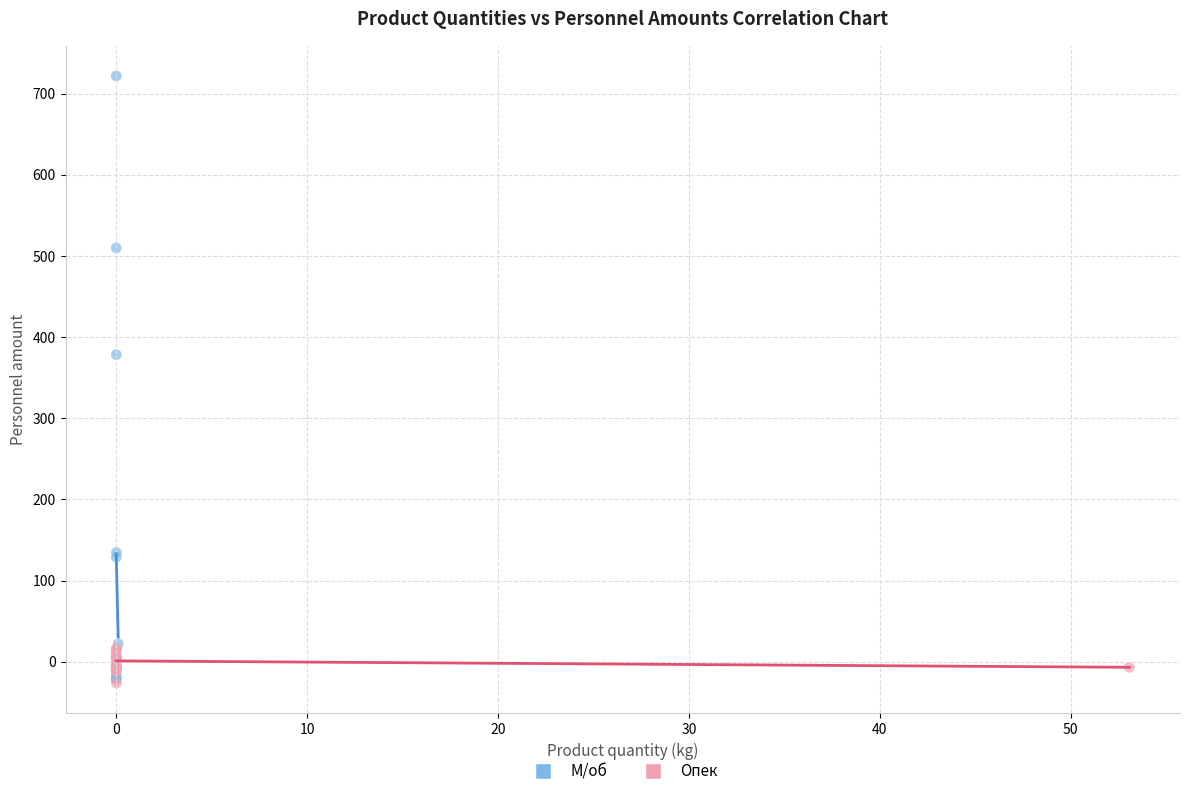

Which series reaches the maximum Y coordinate?

М/об